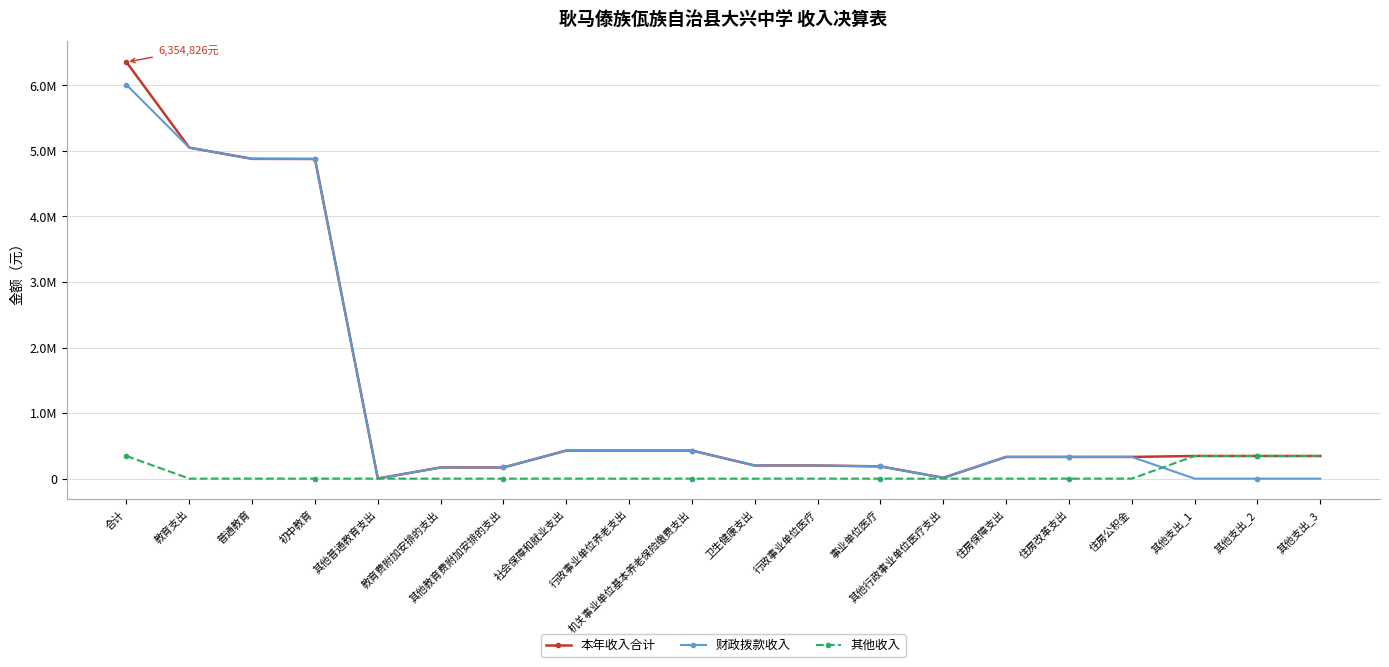

The value of 其他收入 at 普通教育 is 0.0. True or false?

True